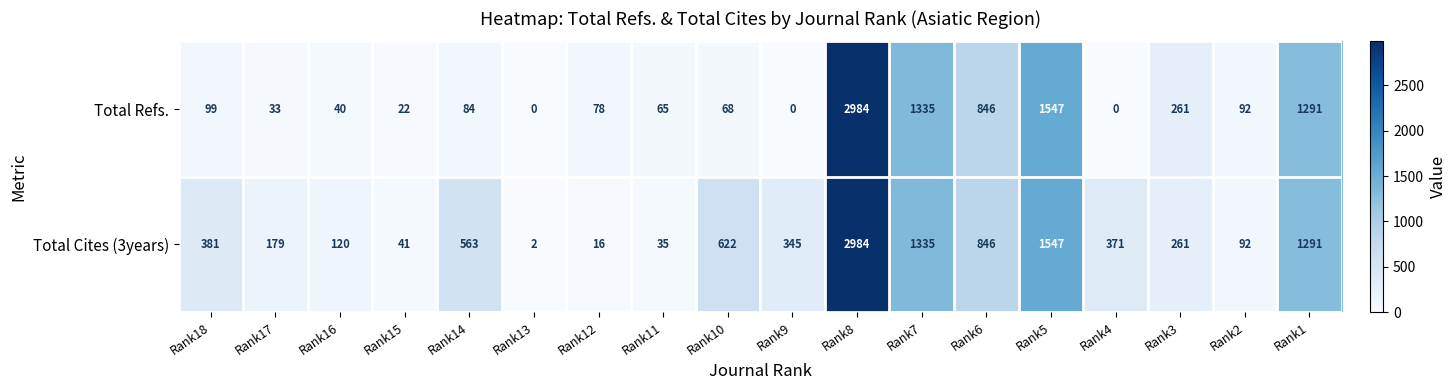

At Rank10, list the series in order from smallest to largest.

Total Refs., Total Cites (3years)